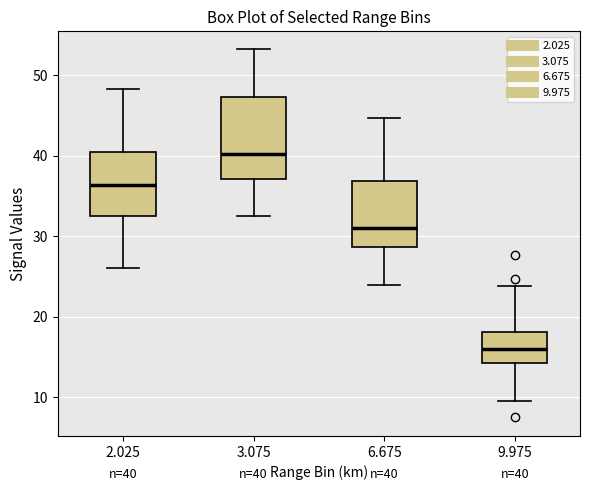

Which box's median line is the lowest?

9.975